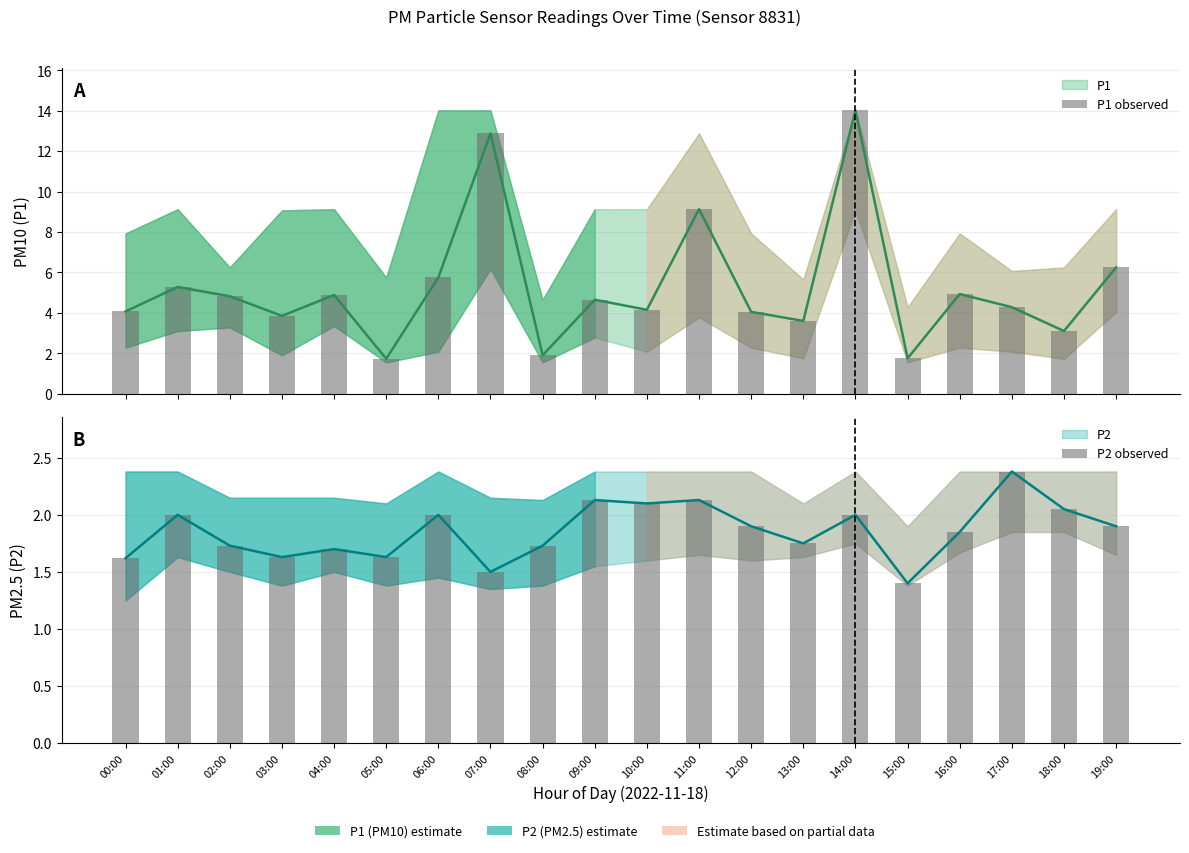

What is the label of the 20th bar from the left?

19:00